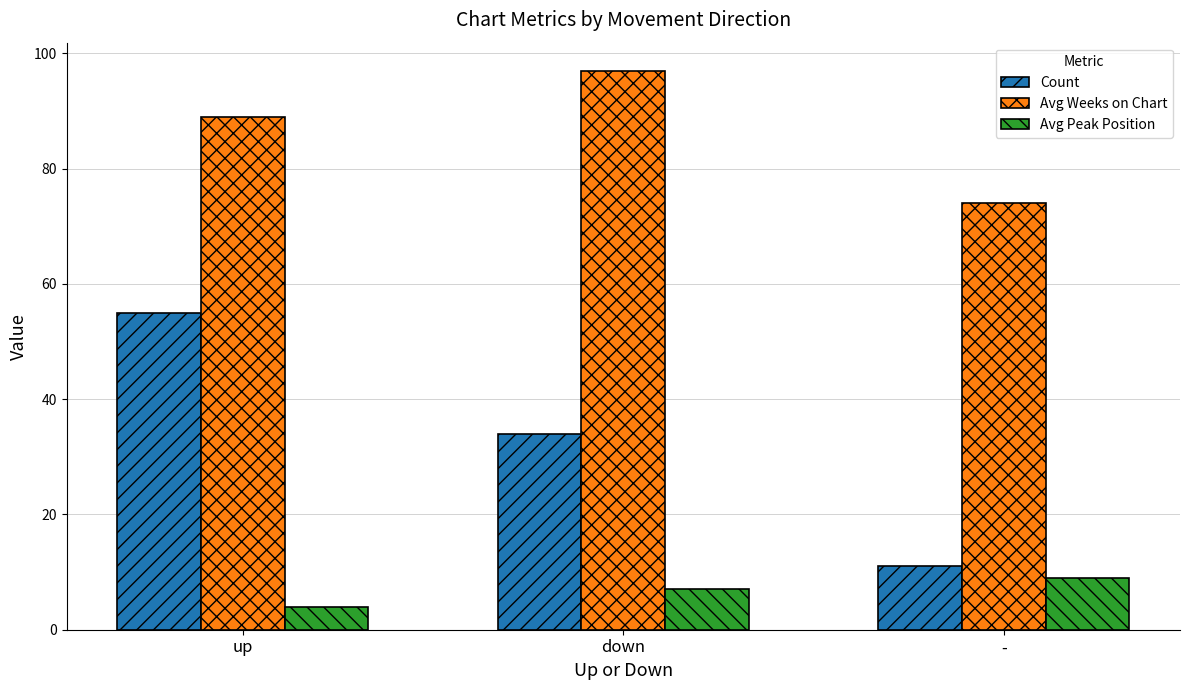

Rank the series by their maximum value, from lowest to highest.

Avg Peak Position, Count, Avg Weeks on Chart